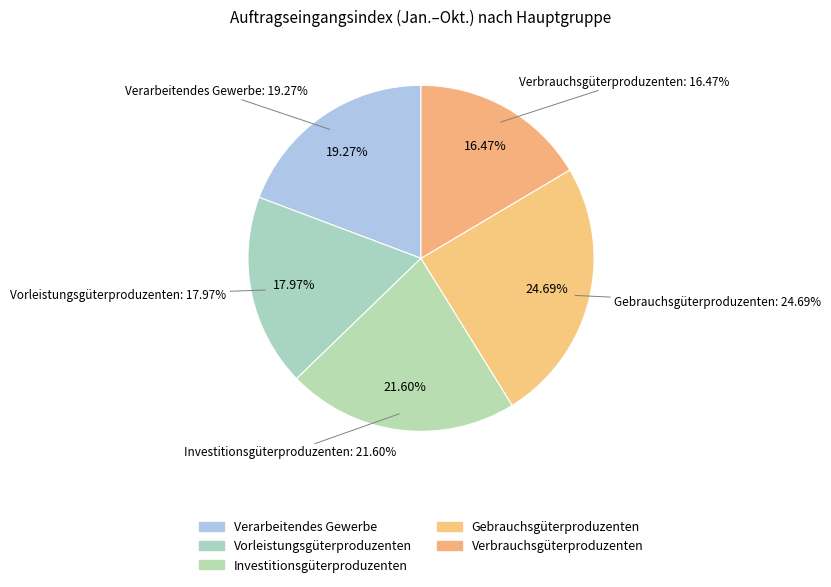

To the nearest percent, what portion does Gebrauchsgüterproduzenten represent?

25%